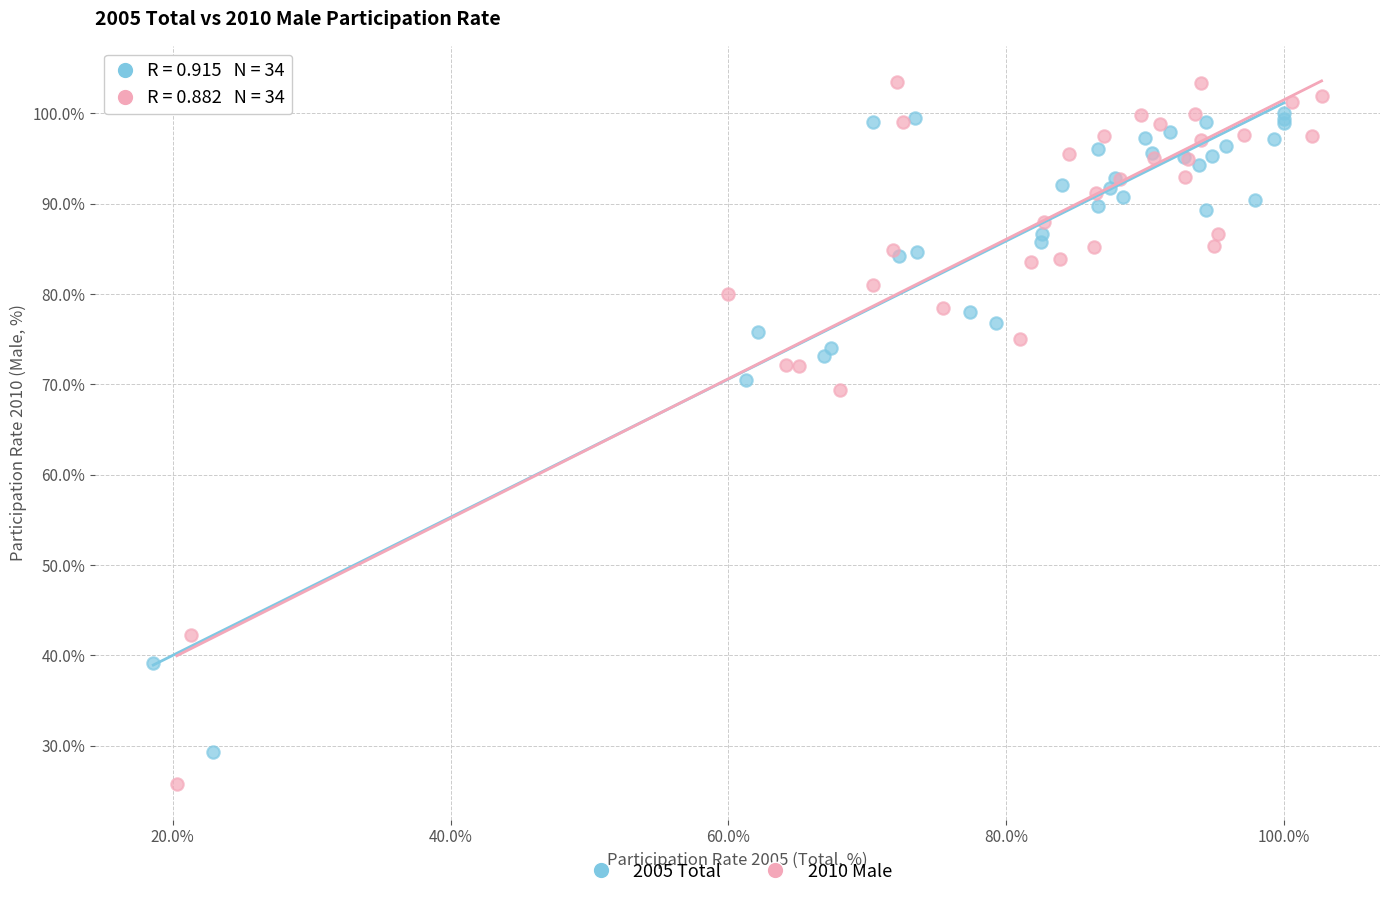

Which series contains the highest Y value?

2010 Male